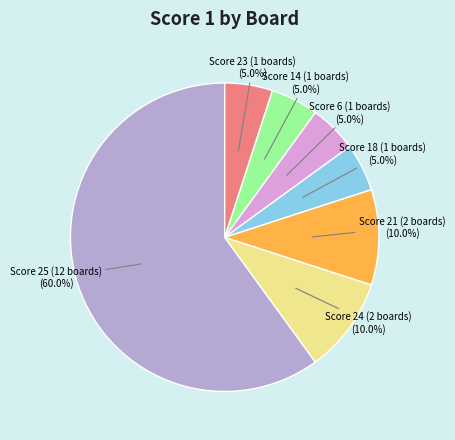

How many slices are in this pie chart?

7